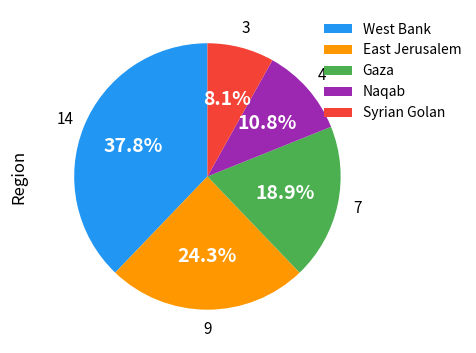

Which slice is the largest?

West Bank